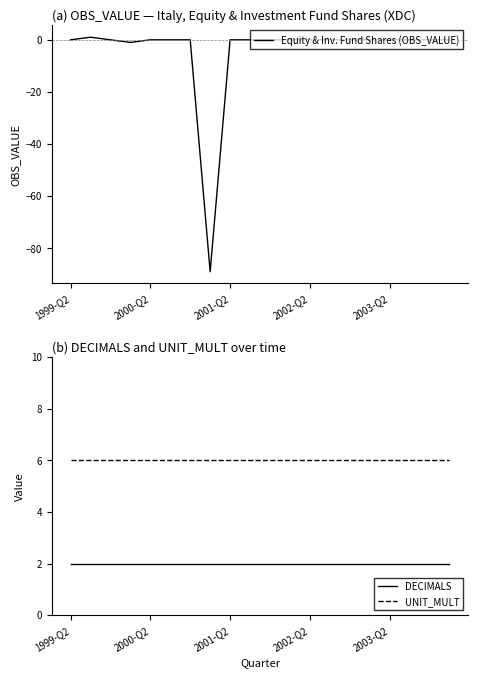

At how many categories does at least one series exceed -44?

20